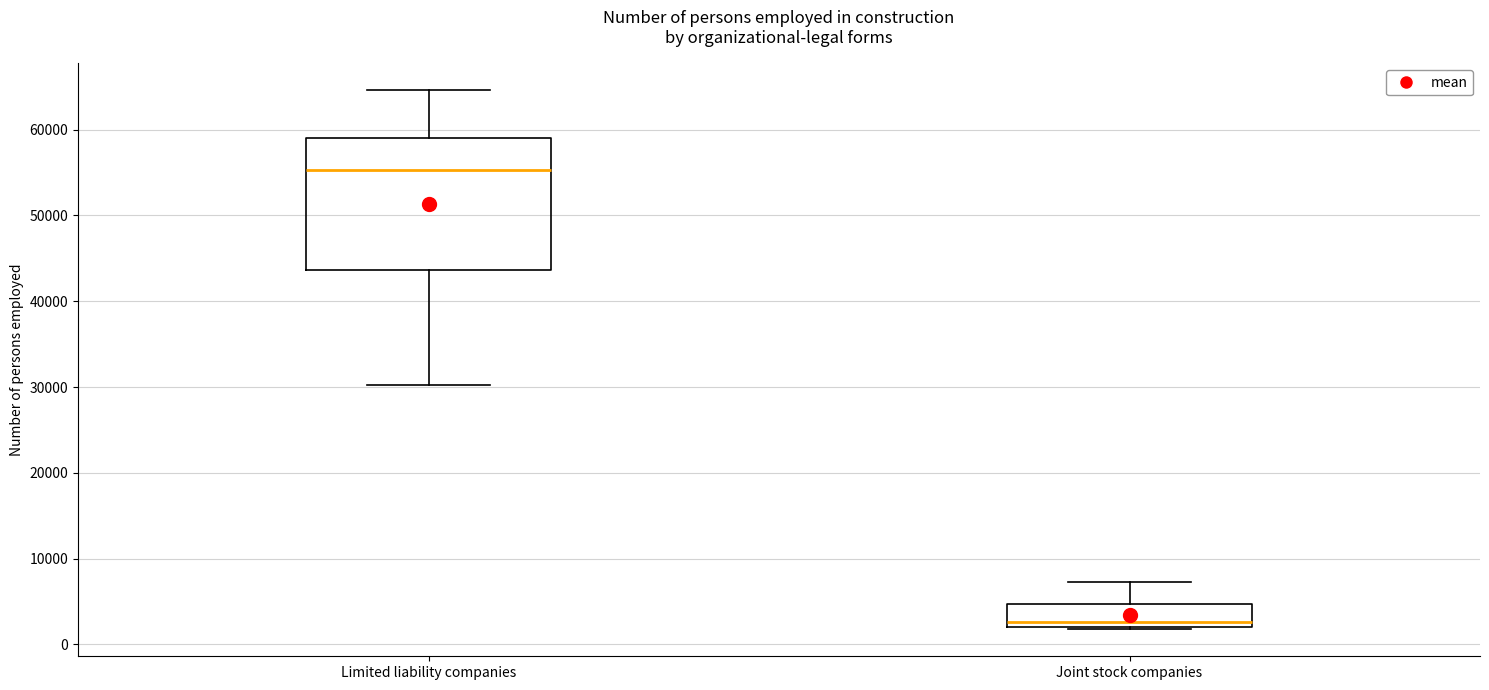

Which box's median line is the highest?

Limited liability companies